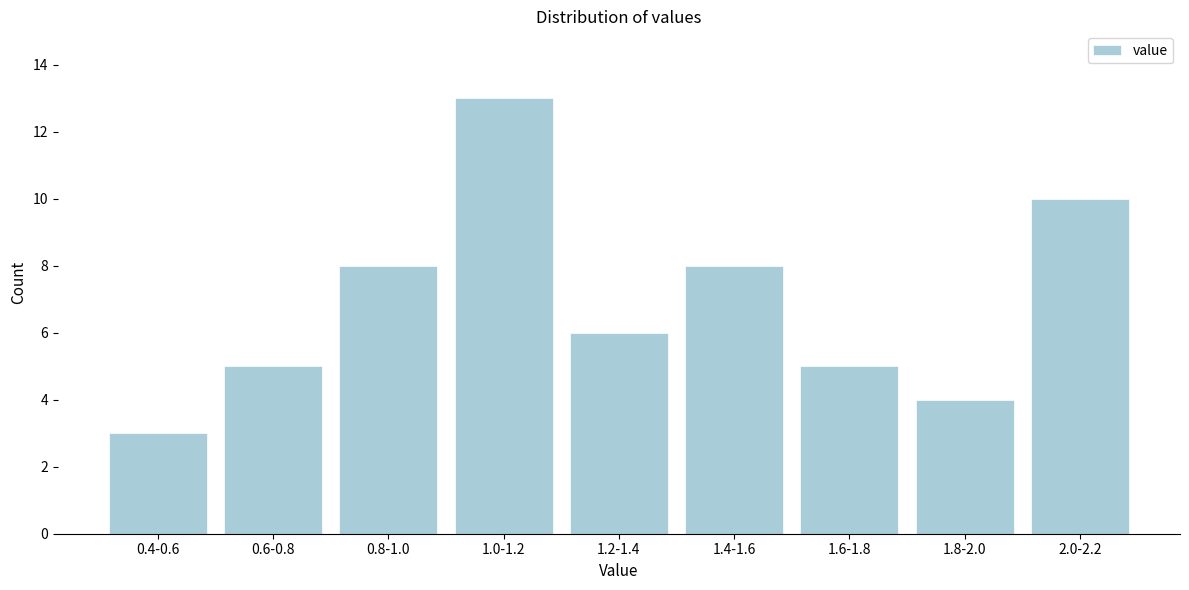

Reading left to right, what are all the values shown in this chart?

0.4-0.6=3	0.6-0.8=5	0.8-1.0=8	1.0-1.2=13	1.2-1.4=6	1.4-1.6=8	1.6-1.8=5	1.8-2.0=4	2.0-2.2=10